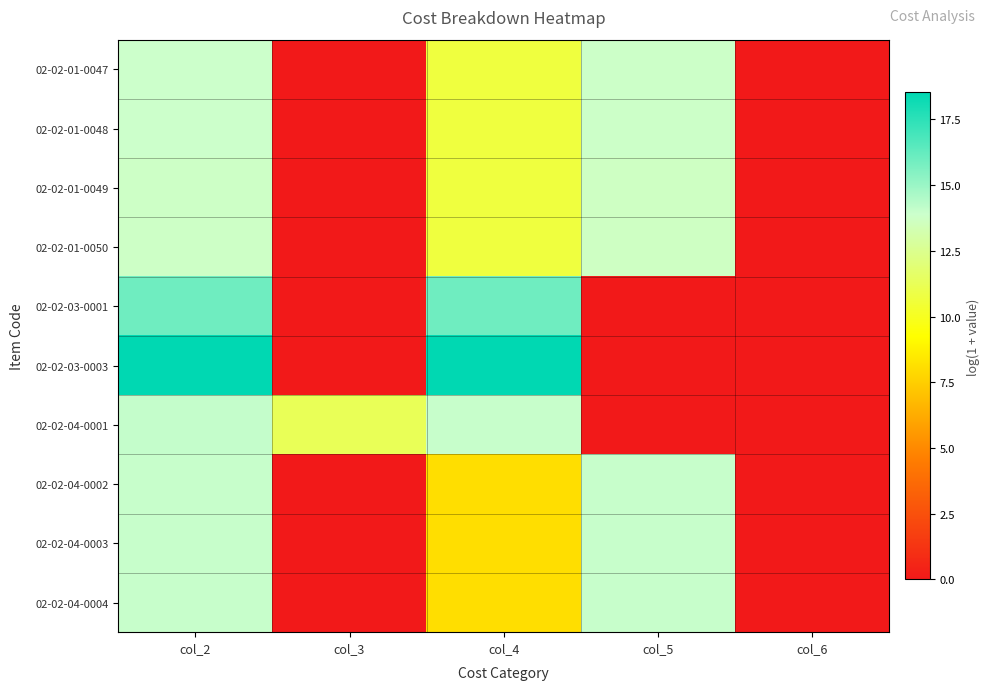

What is the difference between the highest and lowest values at col_3?

11.2